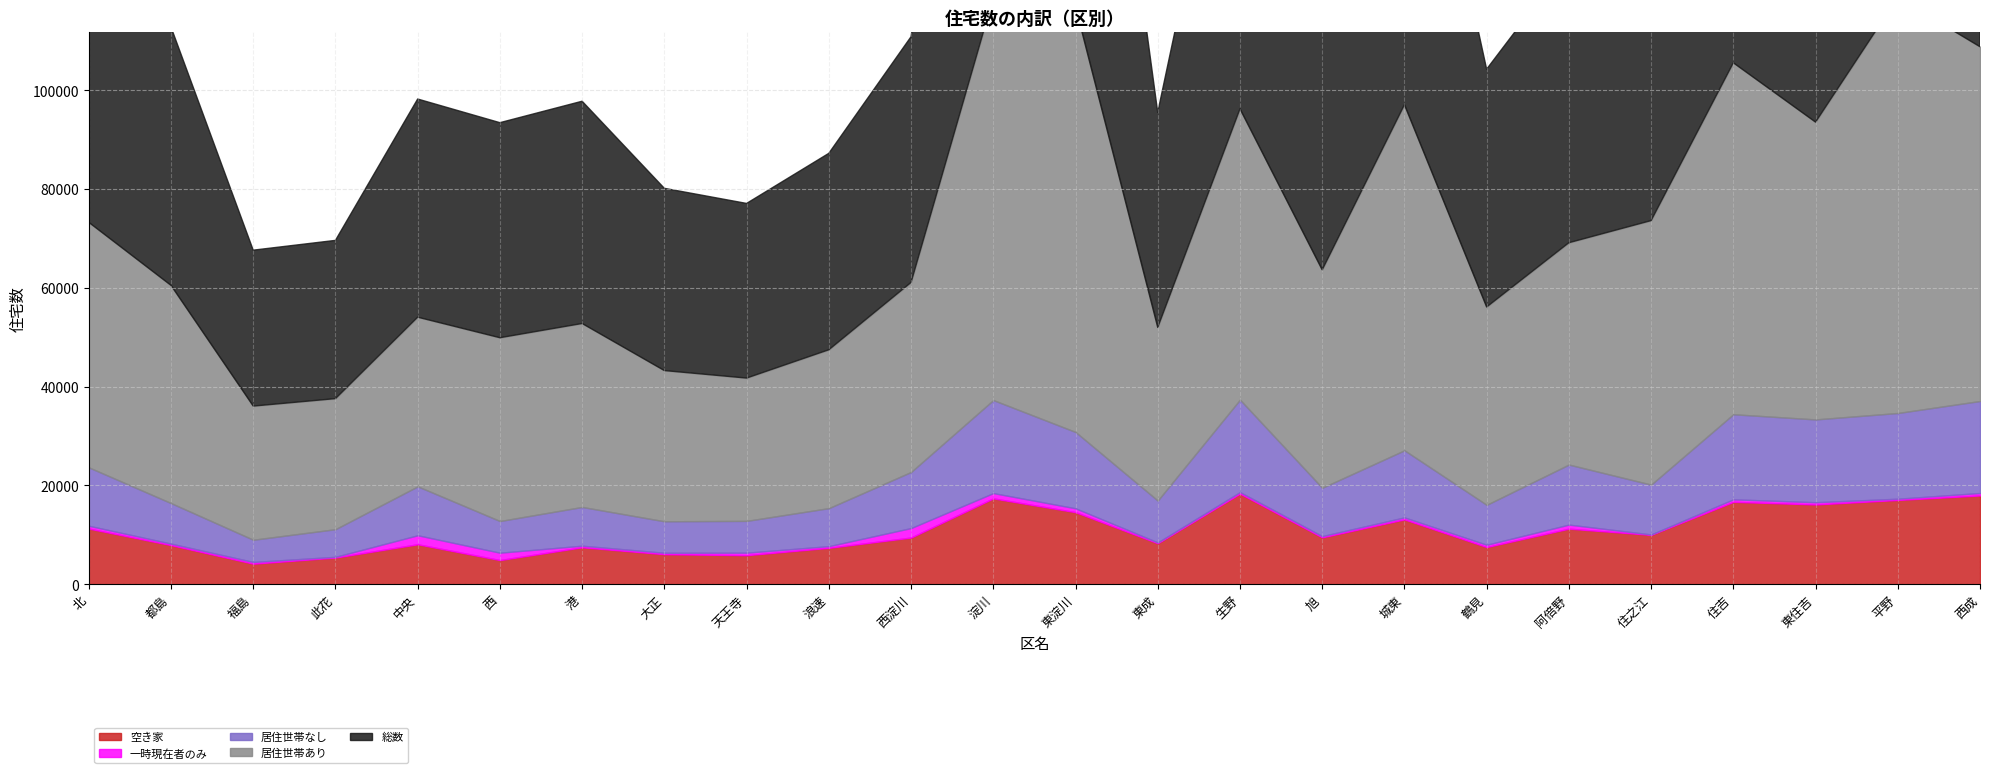

Reading left to right, transcribe all the data shown in this chart.

総数: 北=61430	都島=52290	福島=31560	此花=32030	中央=44160	西=43530	港=44990	大正=36890	天王寺=35350	浪速=39760	西淀川=49740	淀川=100310	東淀川=101540	東成=43530	生野=77590	旭=53900	城東=83550	鶴見=48140	阿倍野=57060	住之江=63540	住吉=88380	東住吉=76950	平野=101480	西成=90350
居住世帯あり: 北=49610	都島=44090	福島=27070	此花=26440	中央=34260	西=37120	港=37150	大正=30520	天王寺=28920	浪速=32070	西淀川=38380	淀川=81470	東淀川=86090	東成=35070	生野=58880	旭=44130	城東=69970	鶴見=40060	阿倍野=44920	住之江=53460	住吉=71160	東住吉=60200	平野=84130	西成=71730
居住世帯なし: 北=11820	都島=8200	福島=4490	此花=5590	中央=9900	西=6410	港=7840	大正=6370	天王寺=6430	浪速=7690	西淀川=11350	淀川=18830	東淀川=15450	東成=8460	生野=18700	旭=9770	城東=13580	鶴見=8080	阿倍野=12150	住之江=10080	住吉=17220	東住吉=16760	平野=17350	西成=18620
空き家: 北=11250	都島=7900	福島=4140	此花=5380	中央=8070	西=4870	港=7460	大正=6060	天王寺=5860	浪速=7350	西淀川=9430	淀川=17360	東淀川=14570	東成=8280	生野=18330	旭=9470	城東=13110	鶴見=7510	阿倍野=11230	住之江=9980	住吉=16660	東住吉=16130	平野=17040	西成=17950
一時現在者のみ: 北=570	都島=300	福島=350	此花=150	中央=1820	西=1490	港=320	大正=290	天王寺=510	浪速=340	西淀川=1920	淀川=1070	東淀川=780	東成=170	生野=310	旭=260	城東=400	鶴見=460	阿倍野=820	住之江=80	住吉=510	東住吉=450	平野=250	西成=500